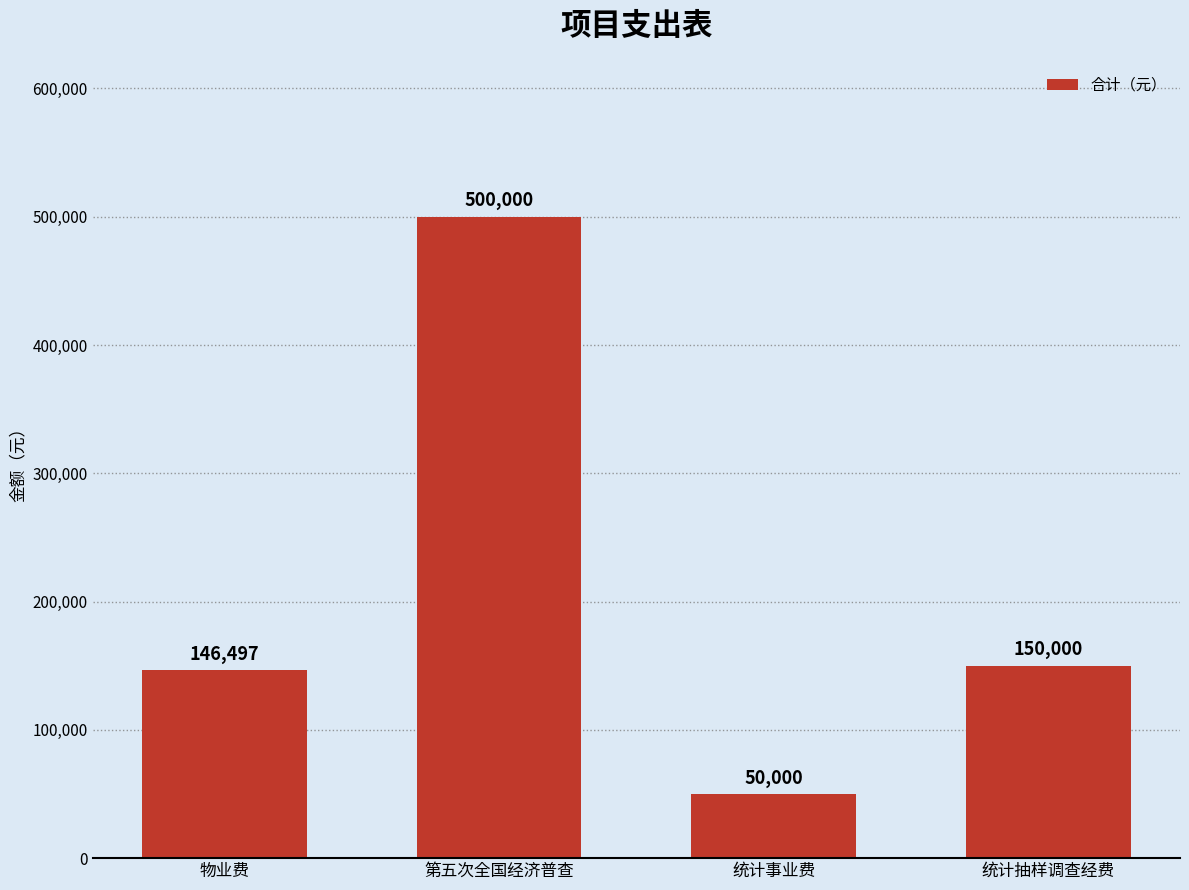

The value at 第五次全国经济普查 is 500000. True or false?

True